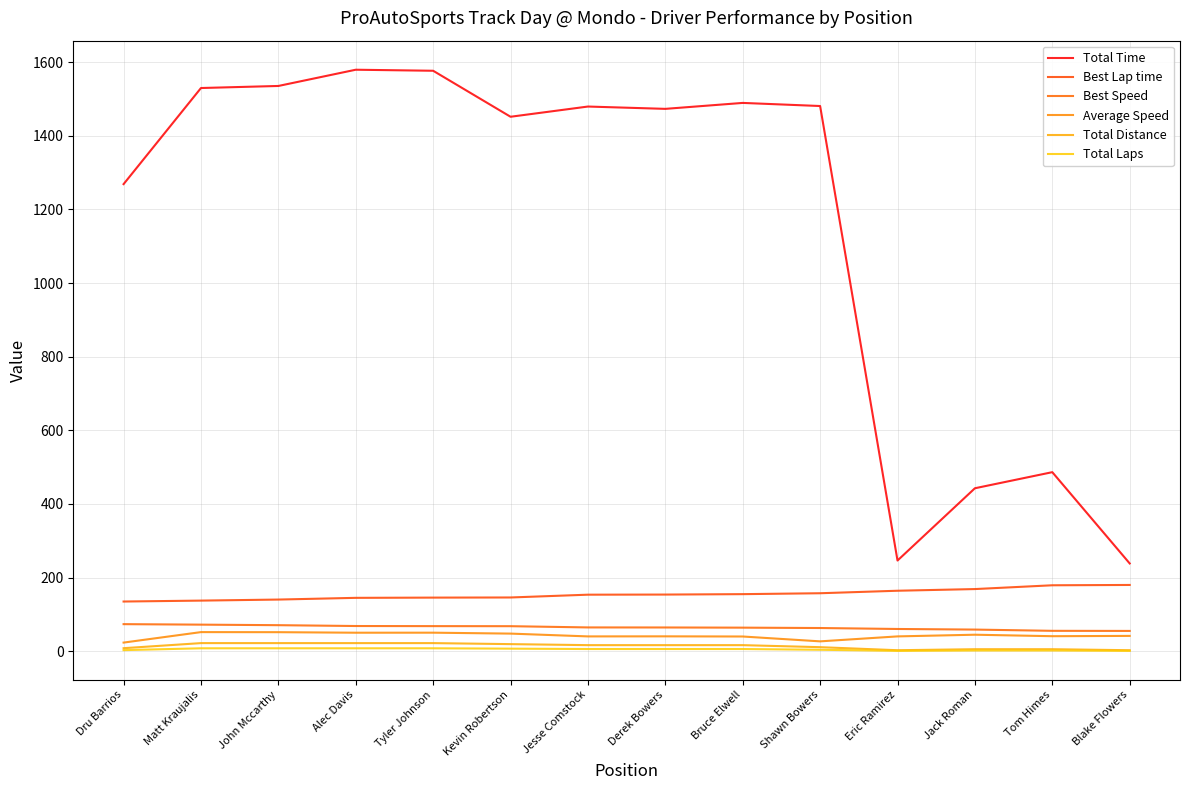

At which label does Total Time reach its peak?

Alec Davis